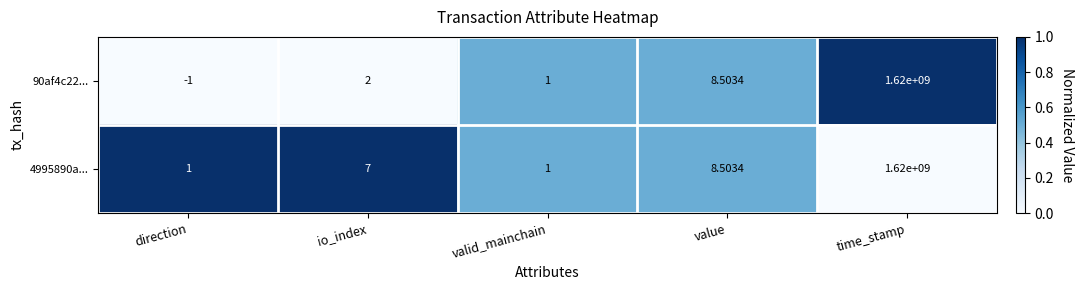

At how many categories does at least one series exceed 0?

5